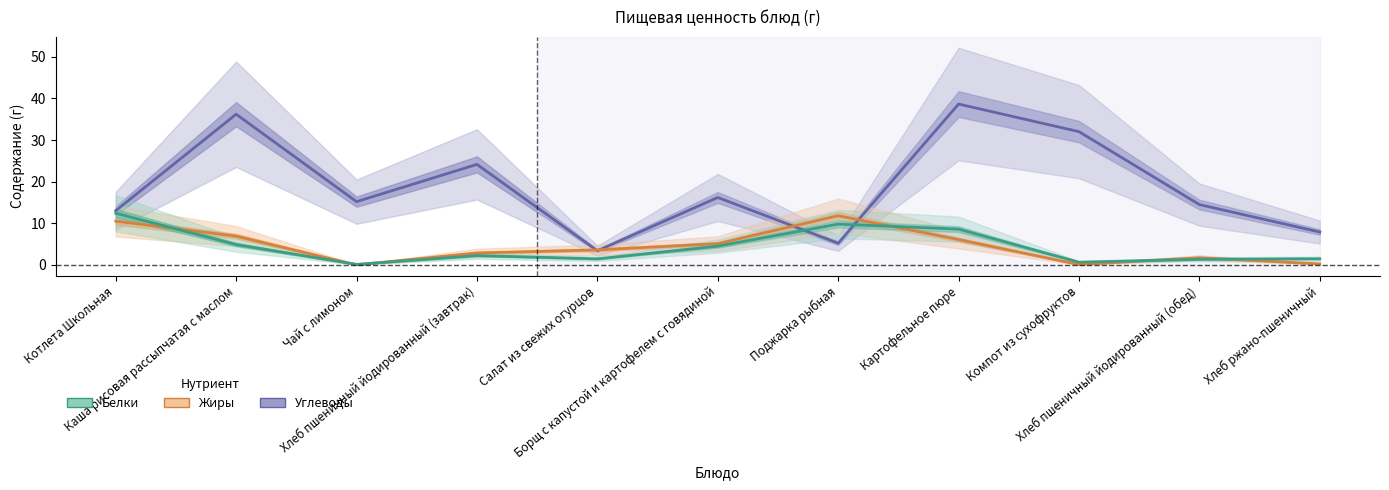

List the series in order of their peak value, highest first.

Углеводы, Белки, Жиры